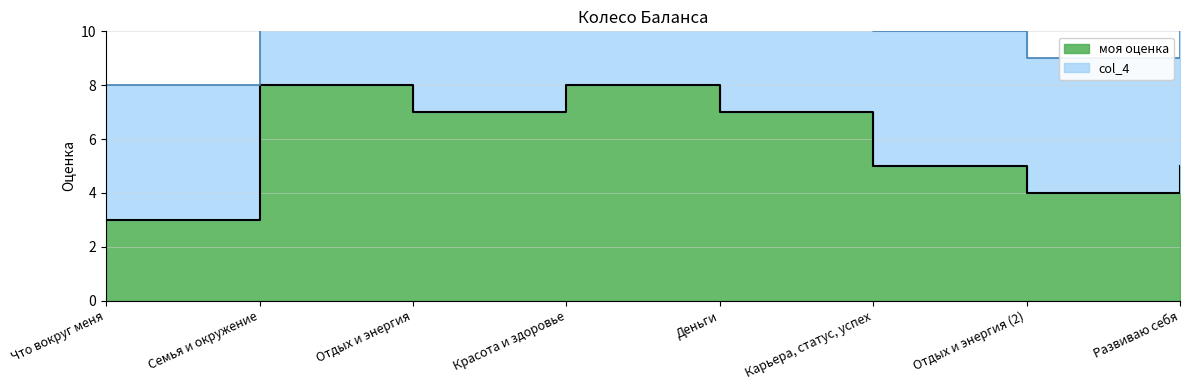

Is it true that the value at Развиваю себя is 2?

False